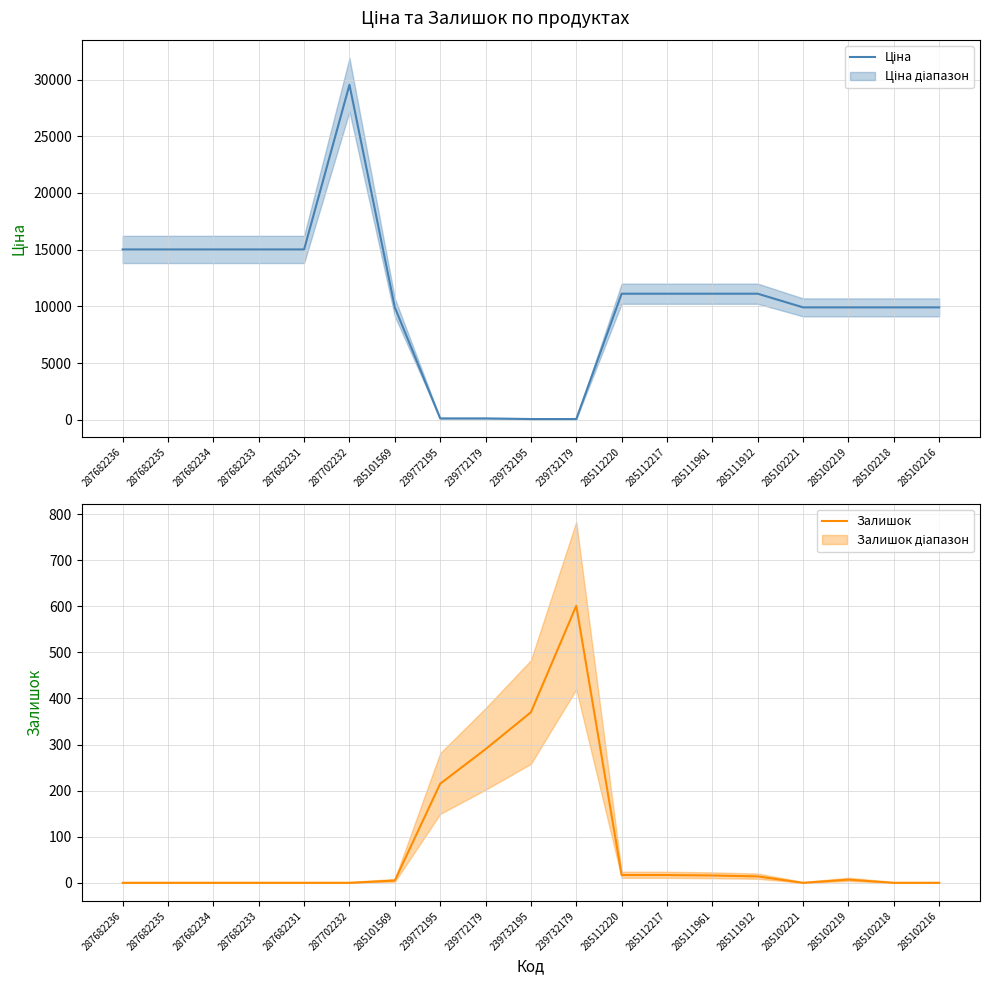

True or false: Ціна has a value of 56.7 at 239732179.

True